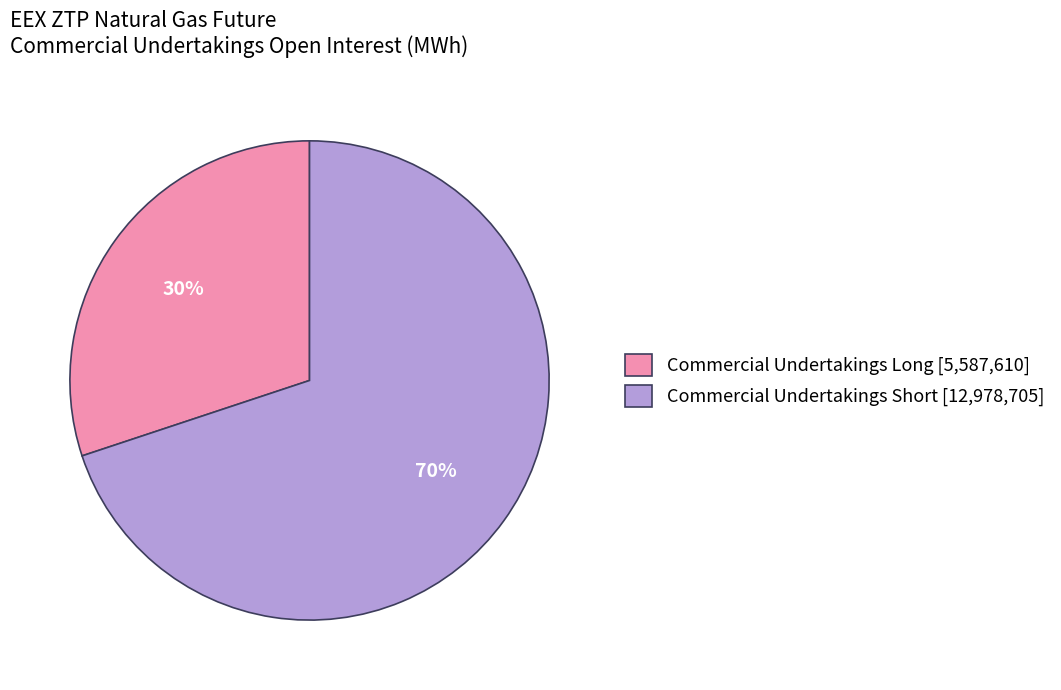

Does Commercial Undertakings Short account for over 50% of the chart?

Yes